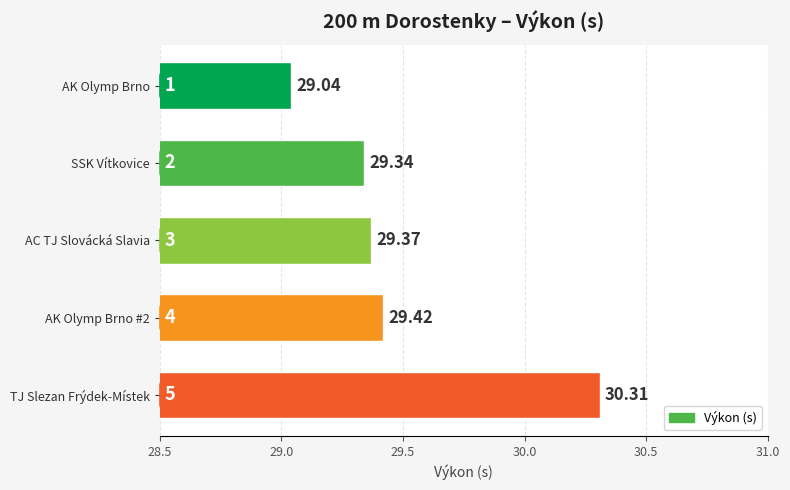

Which label corresponds to the smallest value in the chart?

AK Olymp Brno